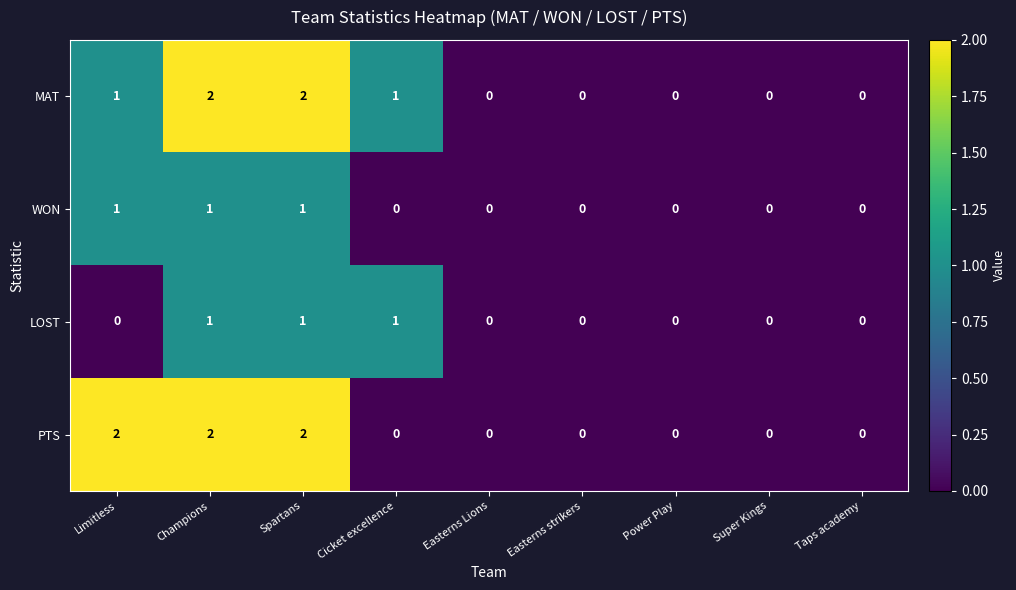

The WON series shows 0 at Easterns strikers. True or false?

True